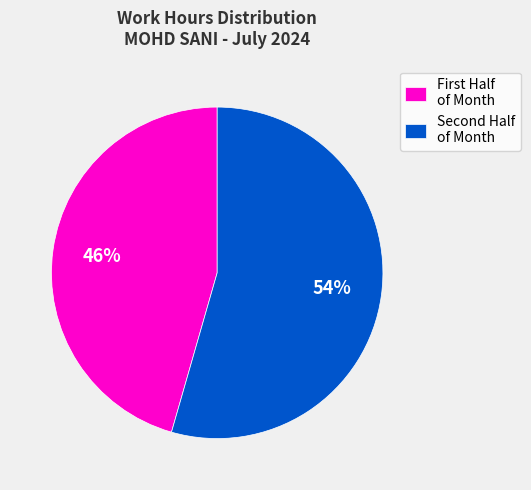

To the nearest percent, what is the average slice percentage?

50%